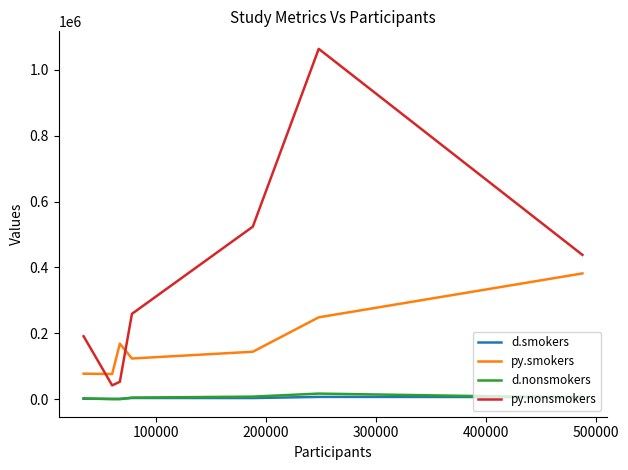

True or false: d.nonsmokers and py.nonsmokers intersect in this chart.

False